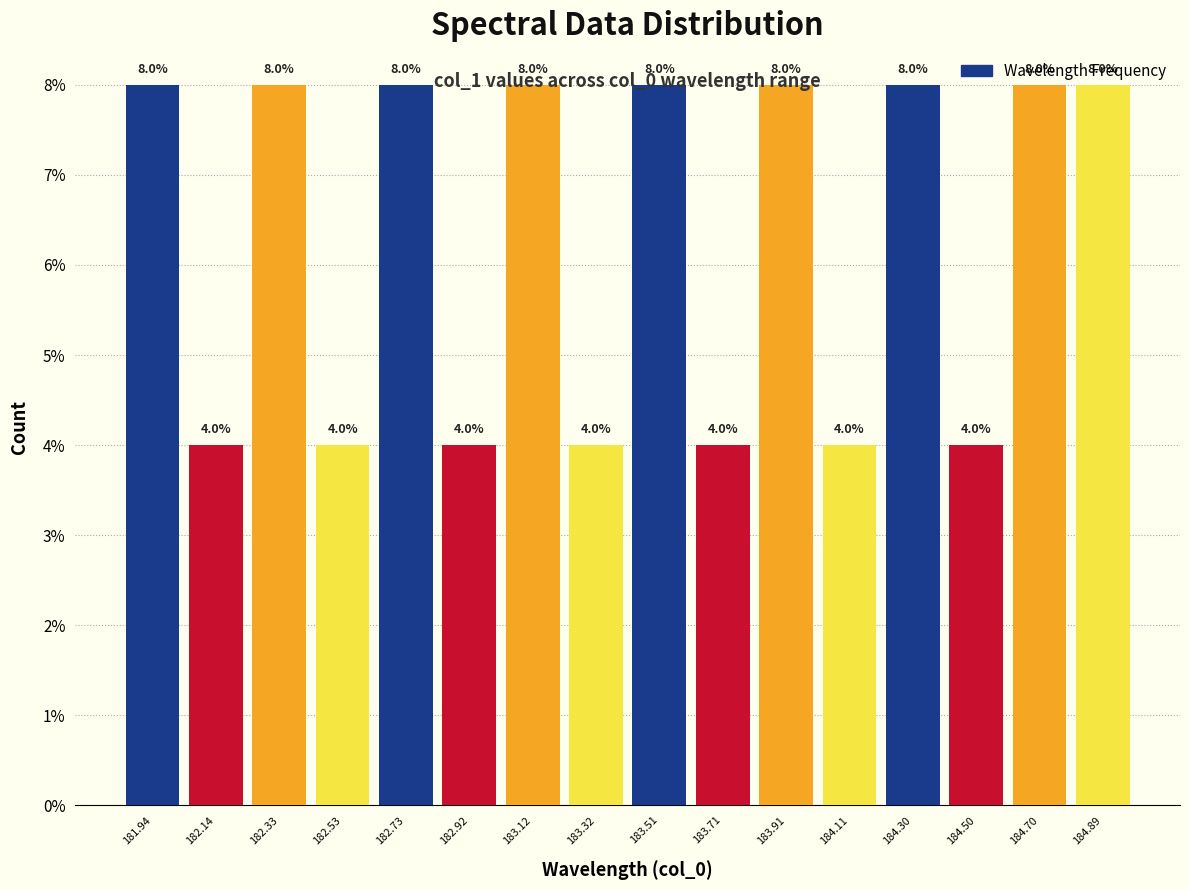

How tall is the bar that spans 182.82 to 183.02 on the x-axis? The bar edges are not printed on the chart, so give them approximately, as read against the axis.

4.0